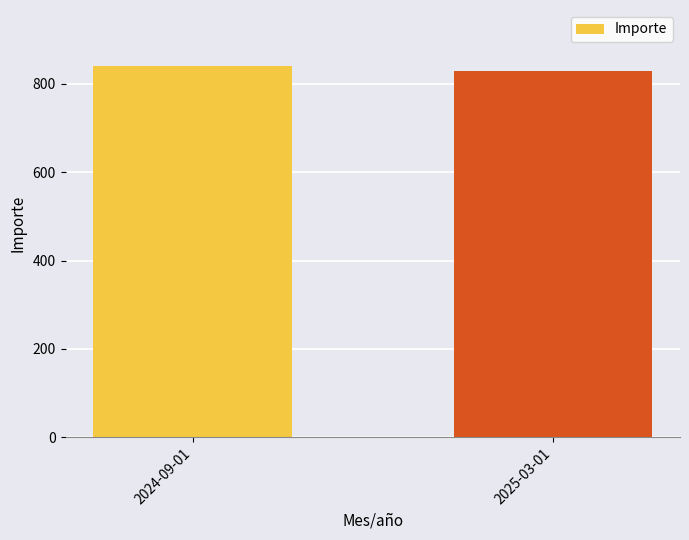

What is the label of the 1st bar from the right?

2025-03-01